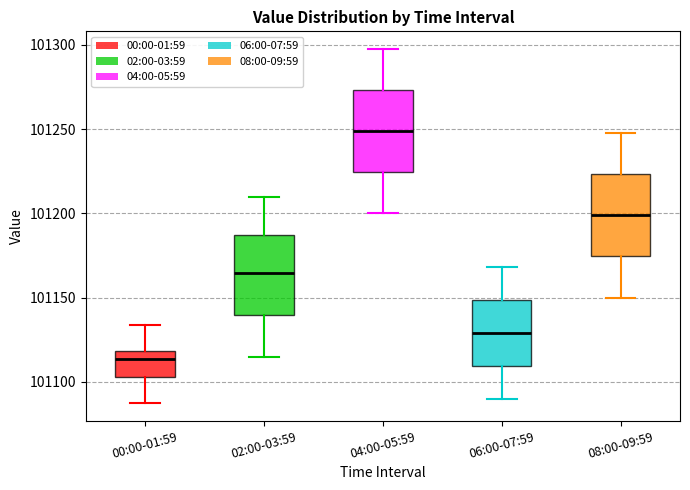

Reading left to right, transcribe this box plot: for each box, give where its median line is, the range the box spans, and where its two whiskers end, as read against the y-axis. The values are not printed on the chart, so give them approximately, as read against the axis.

00:00-01:59: median 101115, box 101105 to 101120, whiskers 101085 to 101135
02:00-03:59: median 101165, box 101140 to 101185, whiskers 101115 to 101210
04:00-05:59: median 101250, box 101225 to 101275, whiskers 101200 to 101300
06:00-07:59: median 101130, box 101110 to 101150, whiskers 101090 to 101170
08:00-09:59: median 101200, box 101175 to 101225, whiskers 101150 to 101250